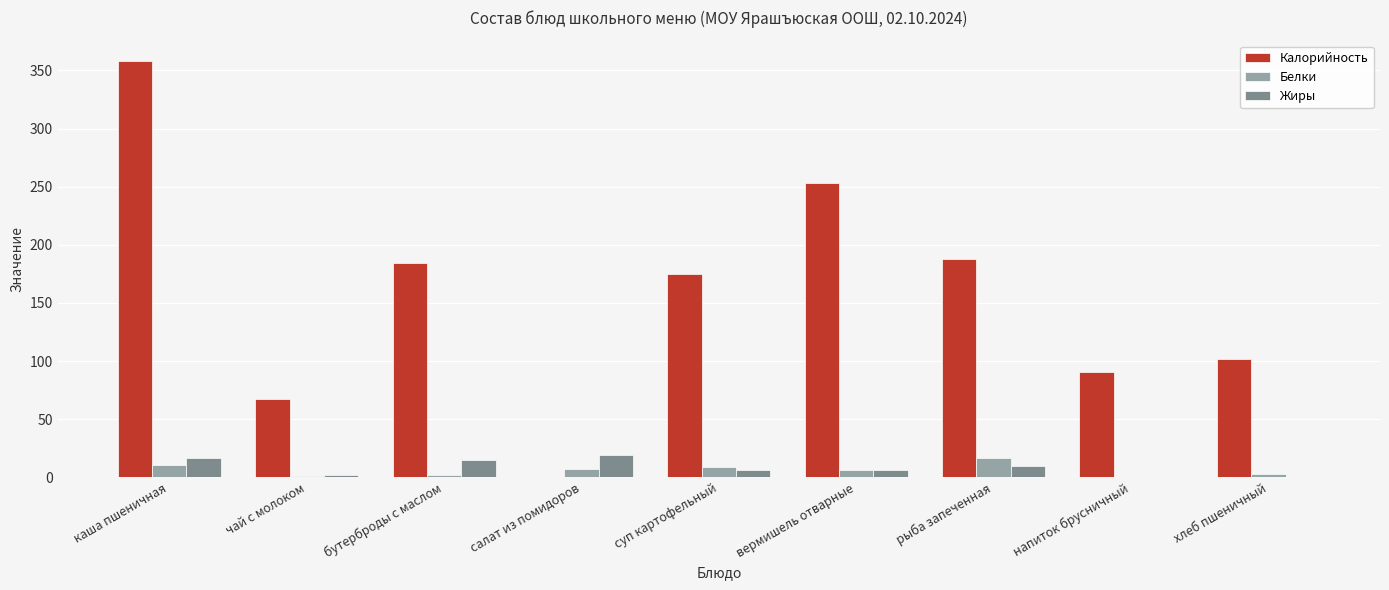

How many categories are shown in the chart?

9